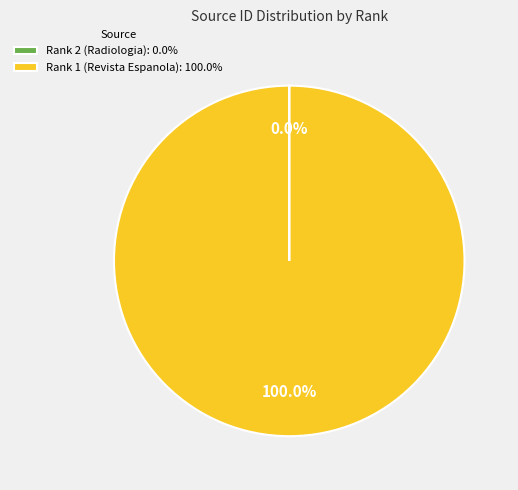

Does any single category account for the majority?

Yes